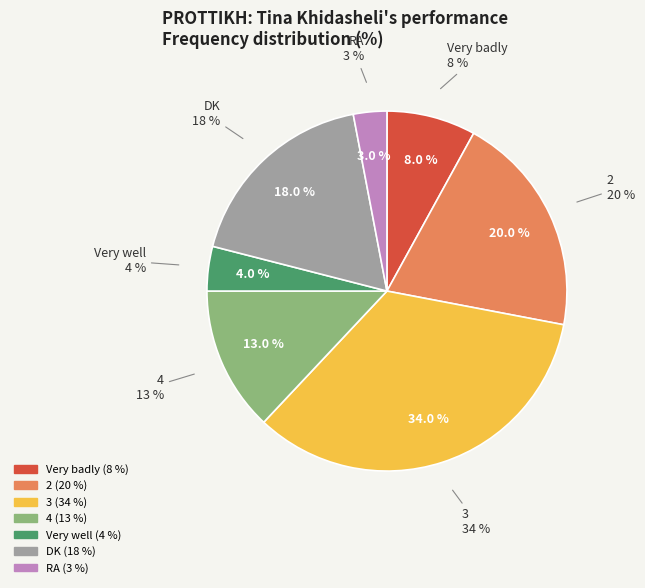

What percentage is the Very well slice, to the nearest percent?

4%